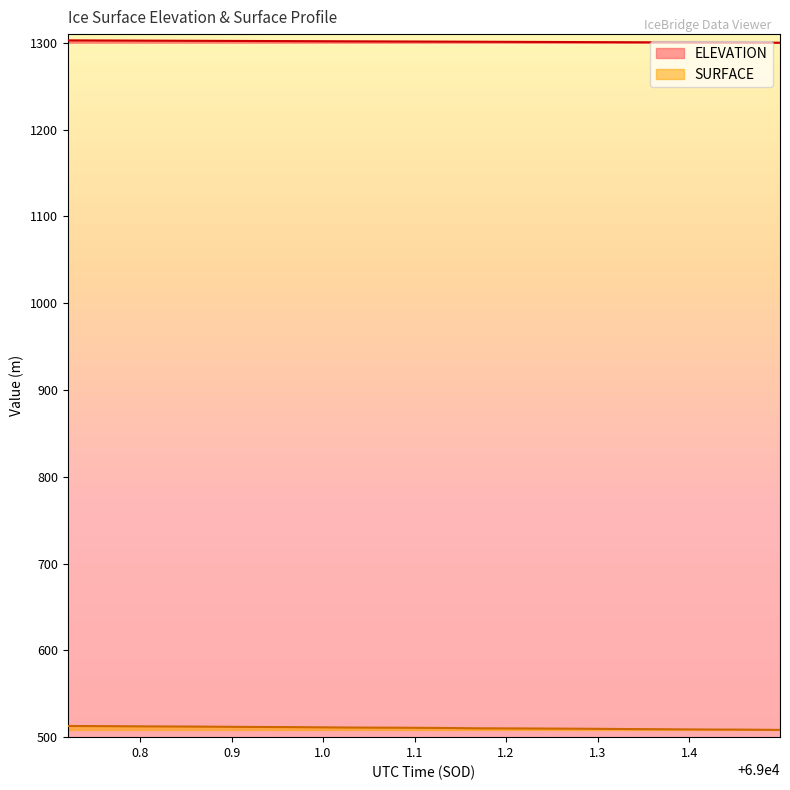

What is the difference between the second highest and second lowest values in the ELEVATION series?

2.4